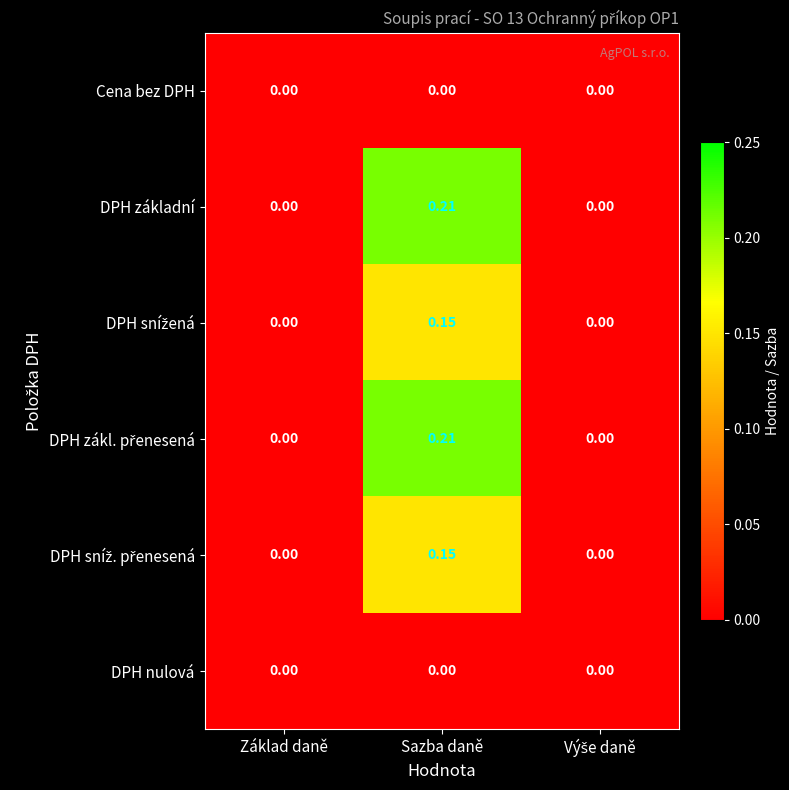

Which category has the highest value in the DPH základní series?

Sazba daně